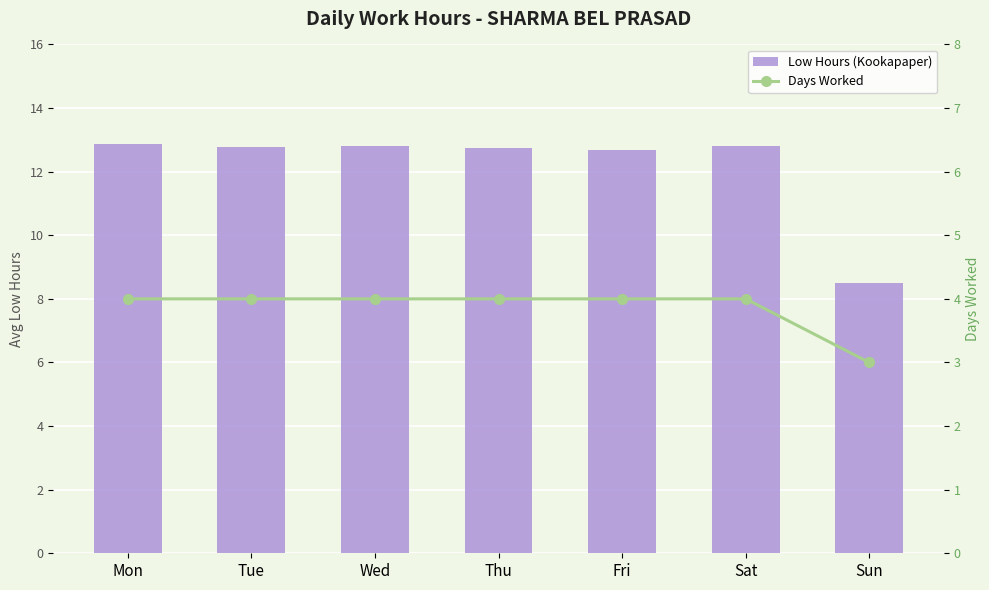

The value of Low Hours (Kookapaper) at Thu is 19.4. True or false?

False